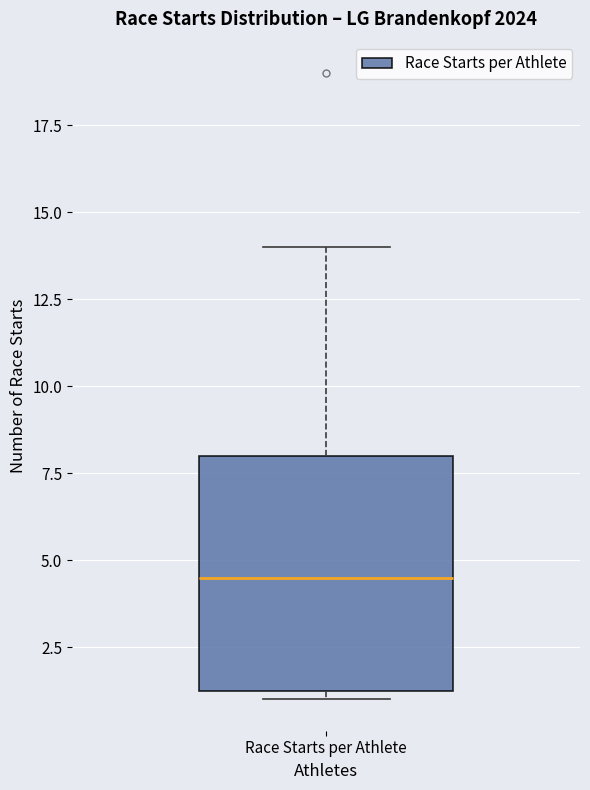

Transcribe this box plot: give where the median line is, the range the box spans, and where the two whiskers end, as read against the y-axis. The values are not printed on the chart, so give them approximately, as read against the axis.

median 4.5, box 1.5 to 8.0, whiskers 1.0 to 14.0